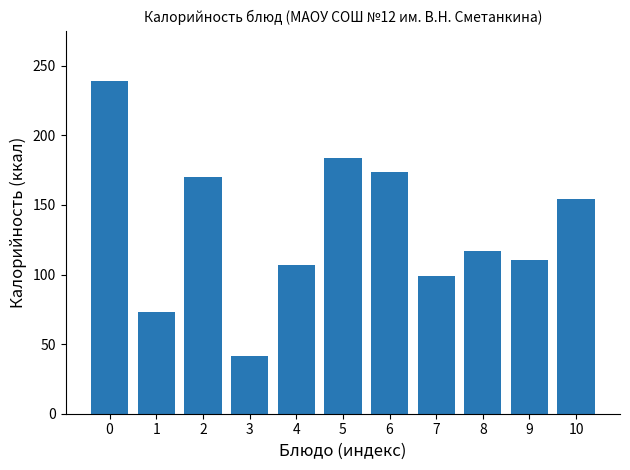

What is the ratio of the value at 10 to the value at 5?

0.8